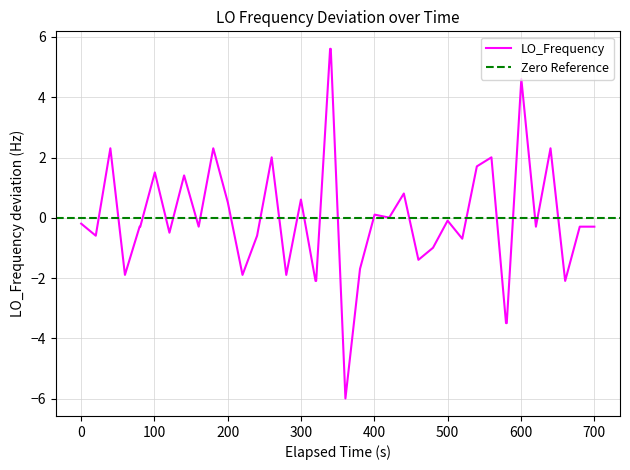

What is the highest value of the LO_Frequency series?

5.6